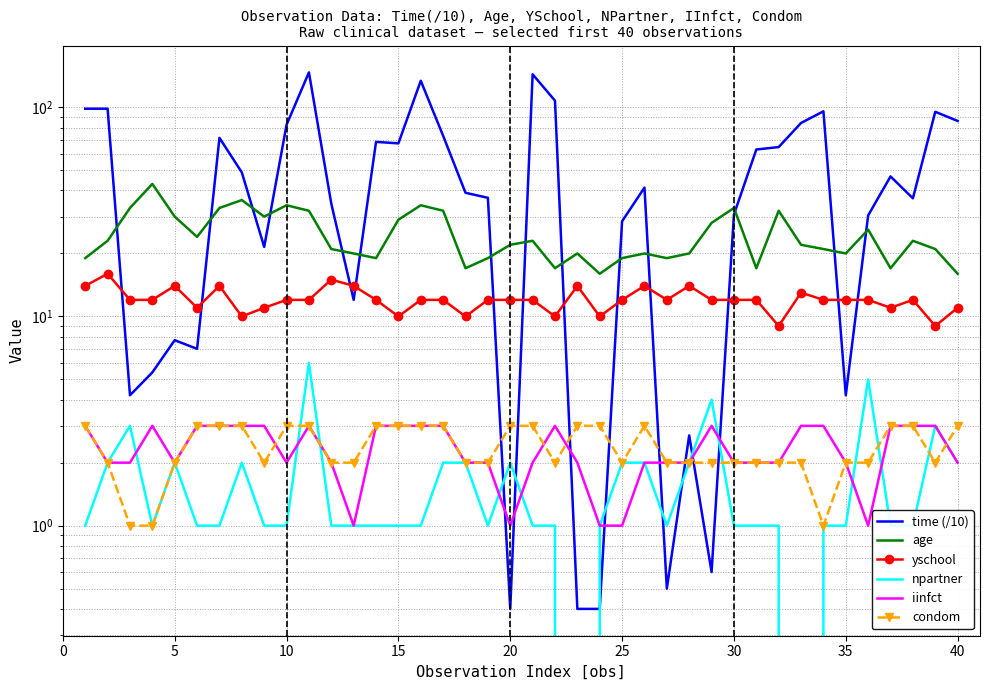

Where is condom nearest to the value 2?

5